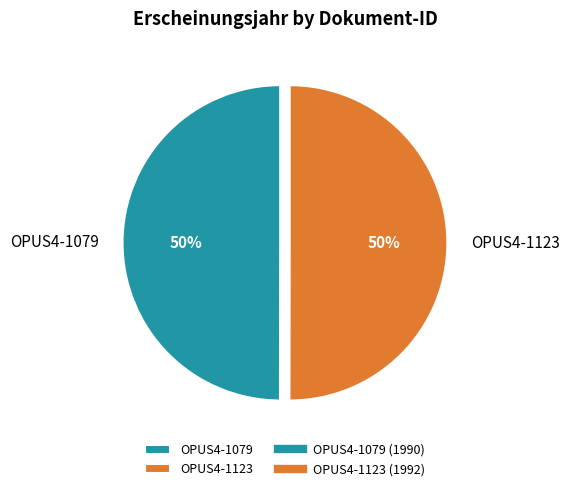

Count the number of slices in the pie.

2